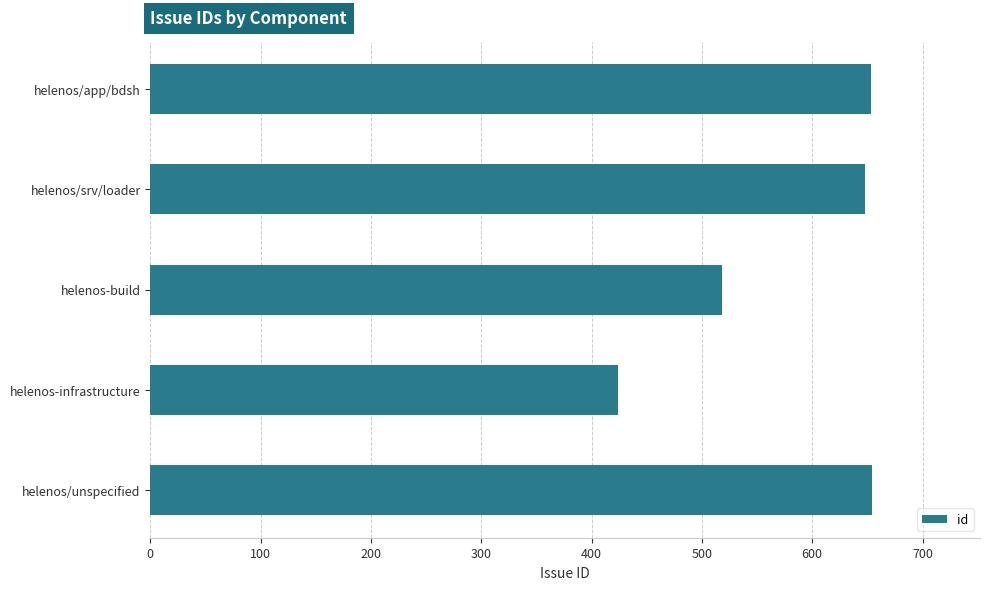

What is the sum of the values at 0 and 400?

1078